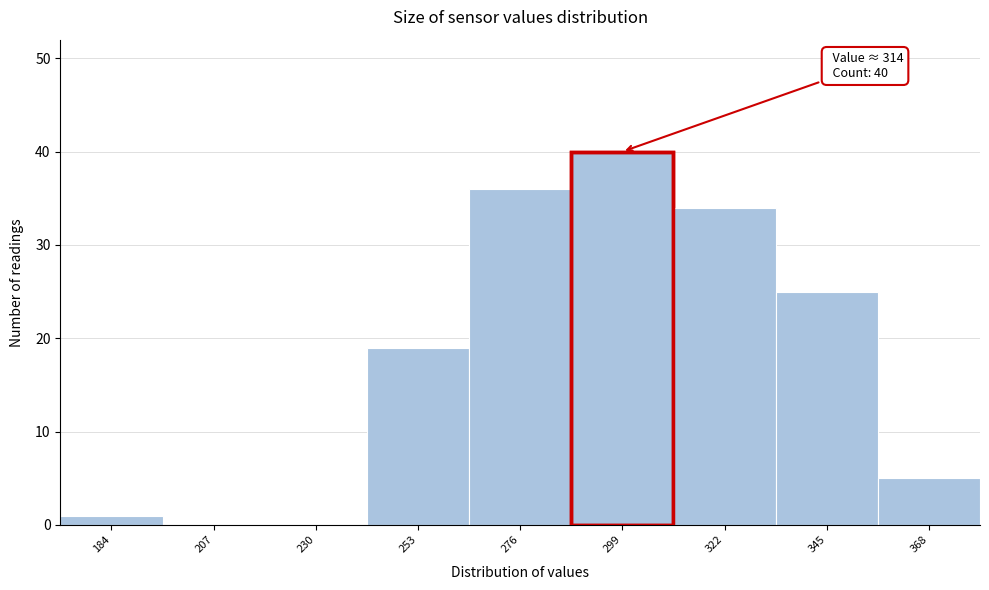

Reading left to right, what are all the values shown in this chart?

184=1	207=0	230=0	253=19	276=36	299=40	322=34	345=25	368=5